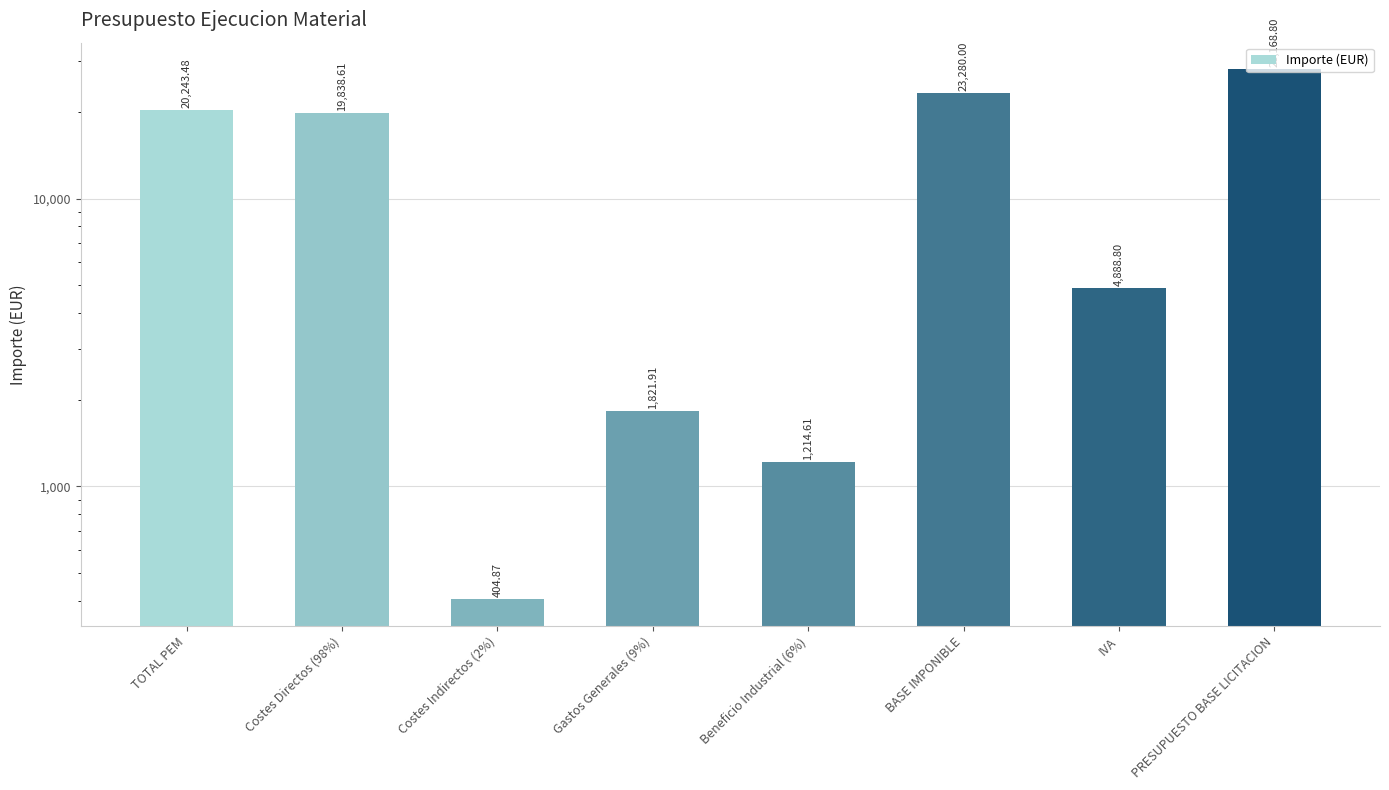

At which label is the value closest to 14286?

Costes Directos (98%)